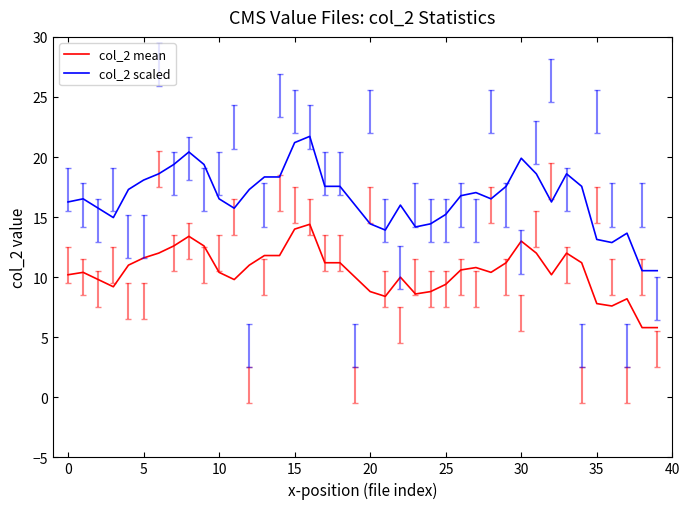

Rank the series by their average value, from lowest to highest.

col_2 mean, col_2 scaled